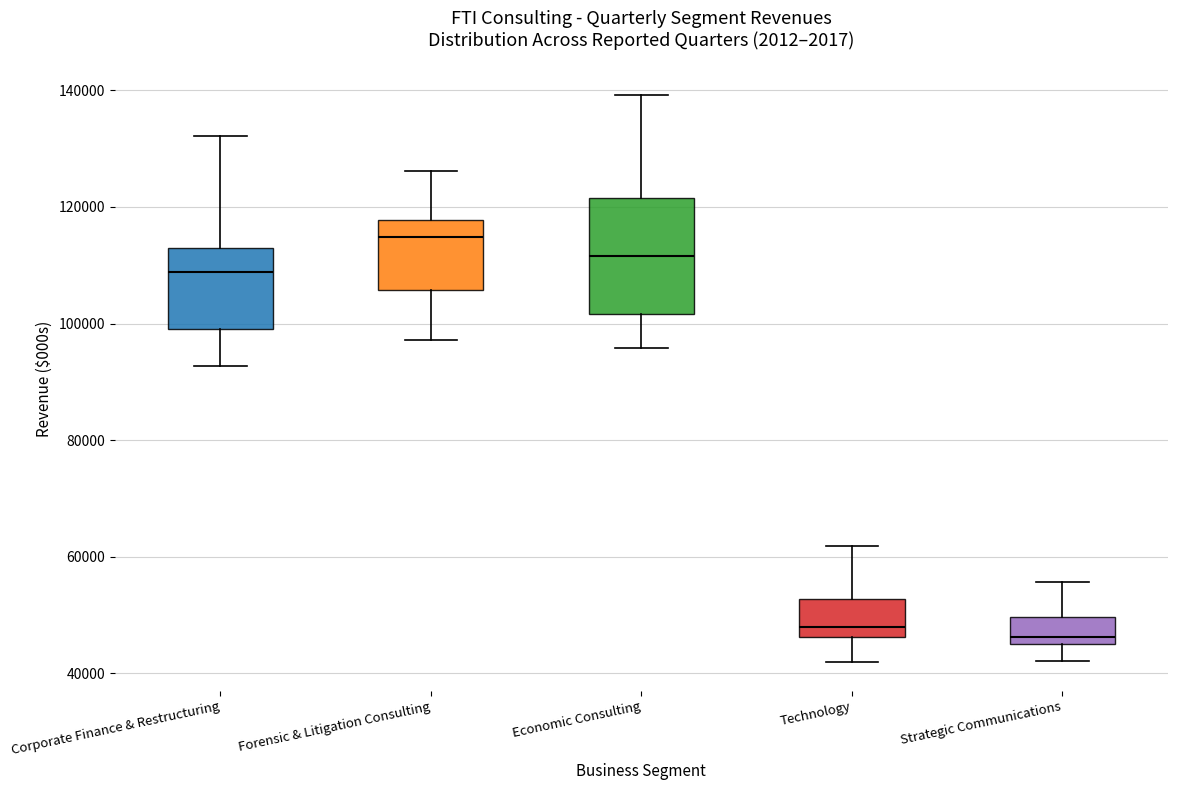

Where does the median line of the box for Technology sit on the y-axis? The values are not printed on the chart, so give them approximately, as read against the axis.

48000